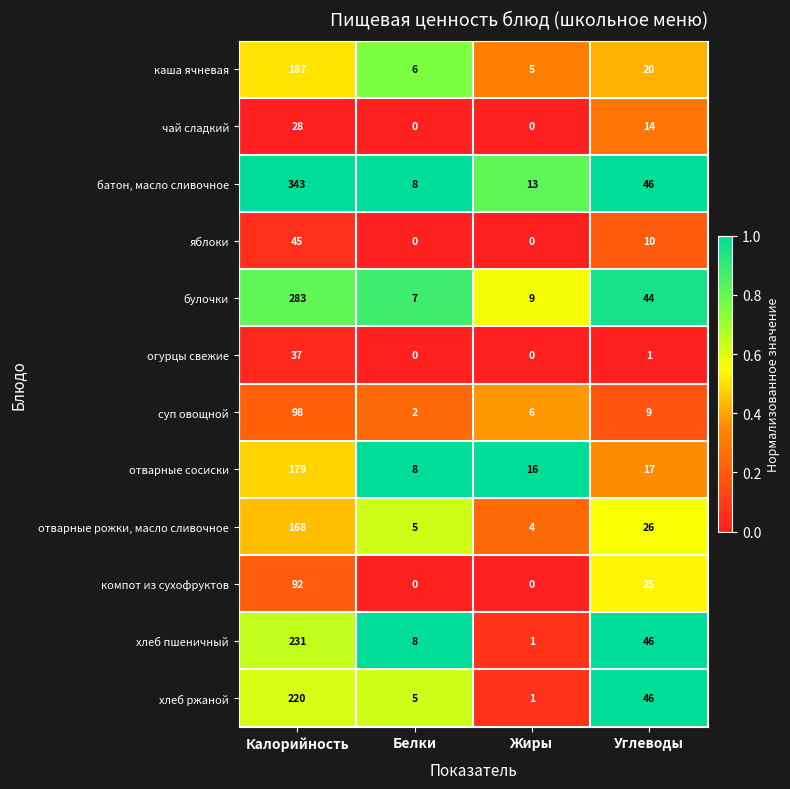

Rank the series by their maximum value, from highest to lowest.

батон, масло сливочное, булочки, хлеб пшеничный, хлеб ржаной, каша ячневая, отварные сосиски, отварные рожки, масло сливочное, суп овощной, компот из сухофруктов, яблоки, огурцы свежие, чай сладкий